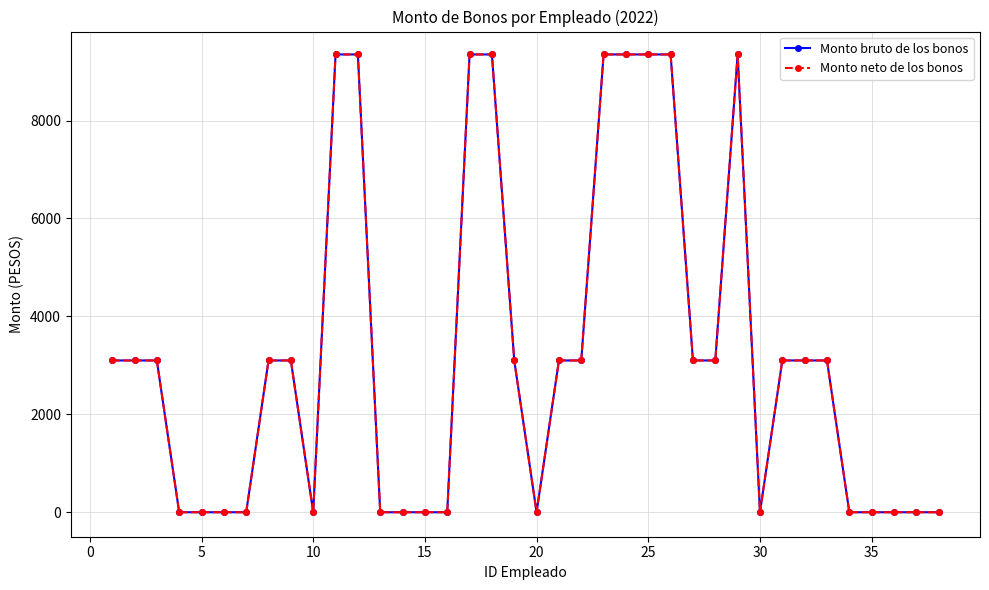

How many Monto bruto de los bonos values are between 0 and 3100?

29